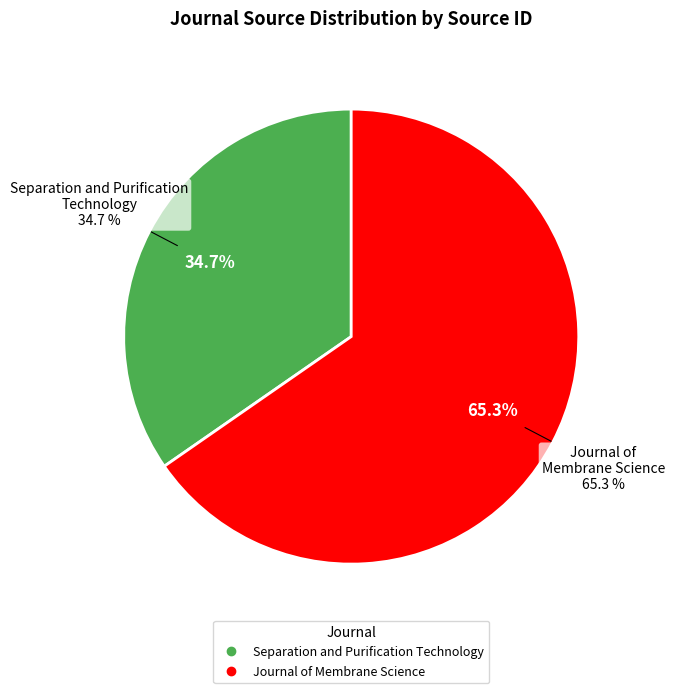

To the nearest percent, what portion does Journal of Membrane Science represent?

65%